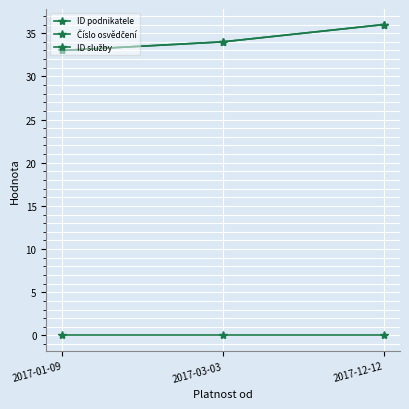

Is this an area chart (filled region under the line)?

No